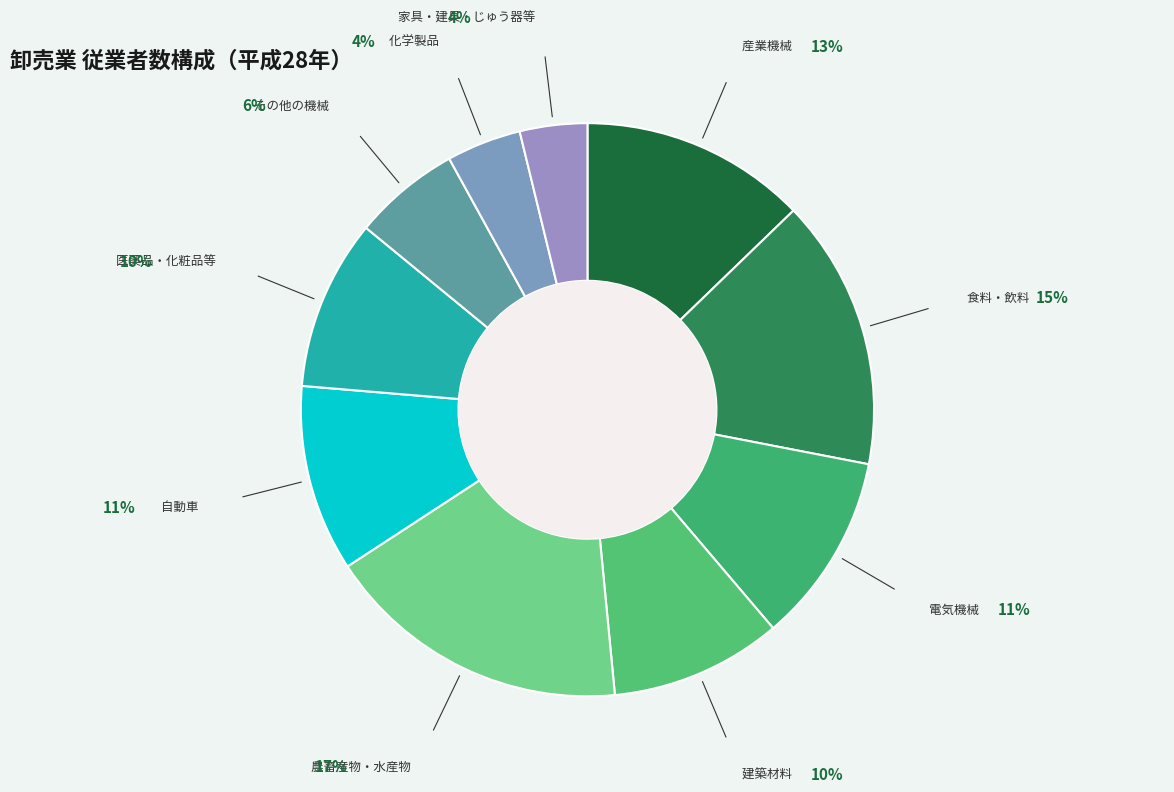

Is the sum of その他の機械 and 産業機械 greater than half?

No